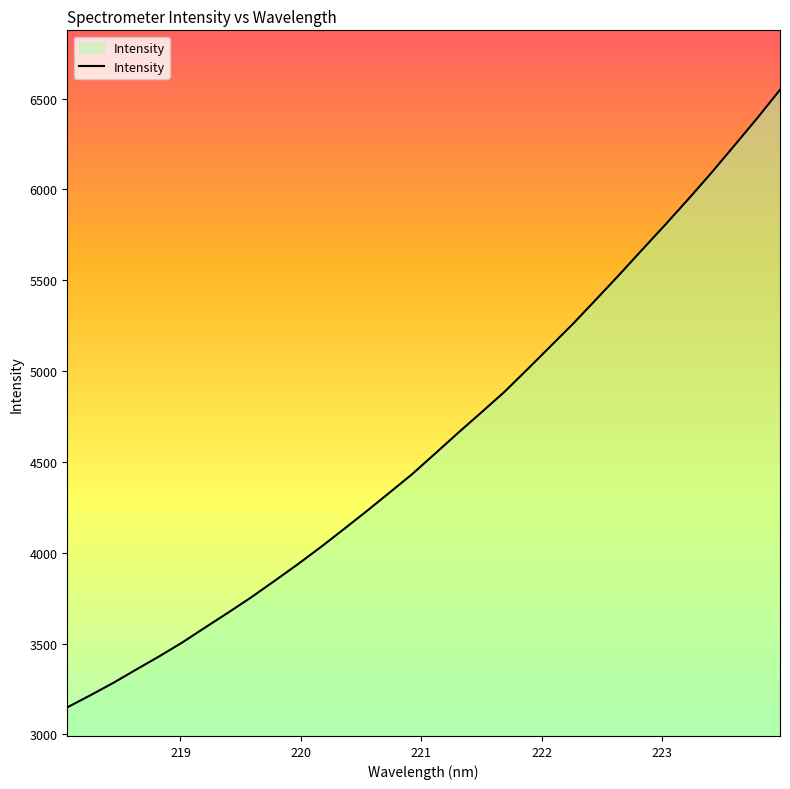

What is the maximum value shown in the chart?

6547.8